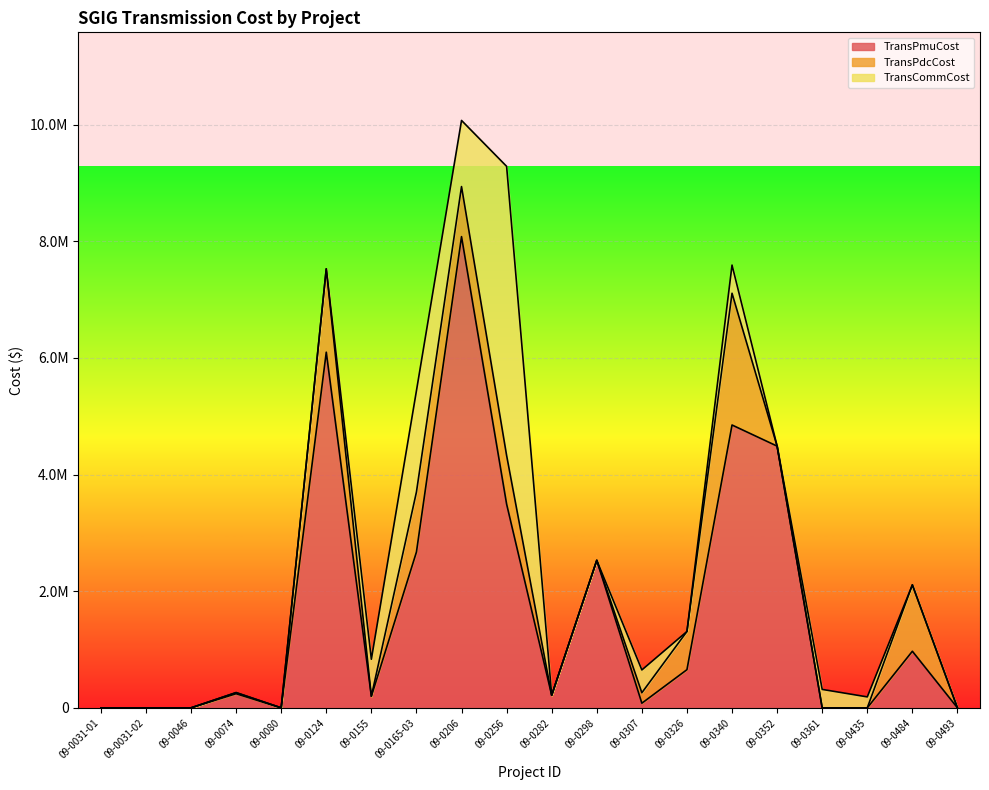

True or false: TransCommCost and TransPdcCost cross at least once.

True